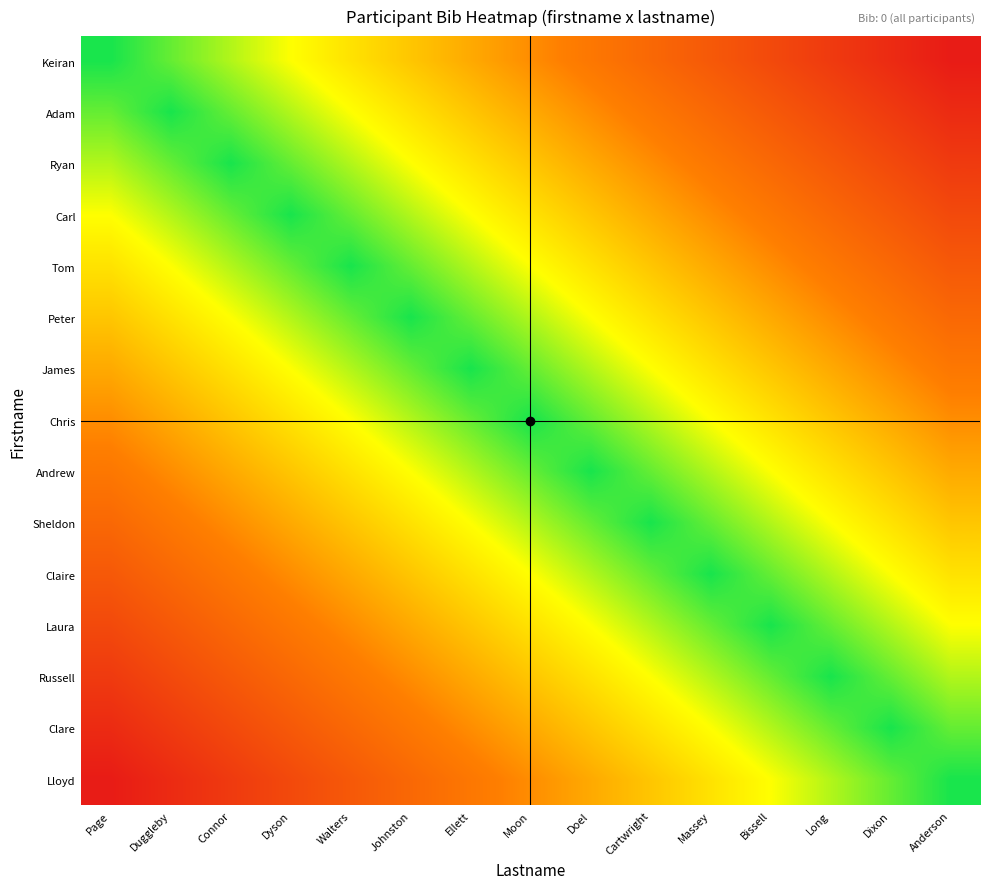

Reading right to left, what are all the values shown in this chart?

Keiran: Anderson=0.9	Dixon=0.9	Long=0.8	Bissell=0.7	Massey=0.7	Cartwright=0.6	Doel=0.5	Moon=0.5	Ellett=0.4	Johnston=0.3	Walters=0.3	Dyson=0.2	Connor=0.1	Duggleby=0.1	Page=0.0
Adam: Anderson=0.9	Dixon=0.8	Long=0.7	Bissell=0.7	Massey=0.6	Cartwright=0.5	Doel=0.5	Moon=0.4	Ellett=0.3	Johnston=0.3	Walters=0.2	Dyson=0.1	Connor=0.1	Duggleby=0.0	Page=0.1
Ryan: Anderson=0.8	Dixon=0.7	Long=0.7	Bissell=0.6	Massey=0.5	Cartwright=0.5	Doel=0.4	Moon=0.3	Ellett=0.3	Johnston=0.2	Walters=0.1	Dyson=0.1	Connor=0.0	Duggleby=0.1	Page=0.1
Carl: Anderson=0.7	Dixon=0.7	Long=0.6	Bissell=0.5	Massey=0.5	Cartwright=0.4	Doel=0.3	Moon=0.3	Ellett=0.2	Johnston=0.1	Walters=0.1	Dyson=0.0	Connor=0.1	Duggleby=0.1	Page=0.2
Tom: Anderson=0.7	Dixon=0.6	Long=0.5	Bissell=0.5	Massey=0.4	Cartwright=0.3	Doel=0.3	Moon=0.2	Ellett=0.1	Johnston=0.1	Walters=0.0	Dyson=0.1	Connor=0.1	Duggleby=0.2	Page=0.3
Peter: Anderson=0.6	Dixon=0.5	Long=0.5	Bissell=0.4	Massey=0.3	Cartwright=0.3	Doel=0.2	Moon=0.1	Ellett=0.1	Johnston=0.0	Walters=0.1	Dyson=0.1	Connor=0.2	Duggleby=0.3	Page=0.3
James: Anderson=0.5	Dixon=0.5	Long=0.4	Bissell=0.3	Massey=0.3	Cartwright=0.2	Doel=0.1	Moon=0.1	Ellett=0.0	Johnston=0.1	Walters=0.1	Dyson=0.2	Connor=0.3	Duggleby=0.3	Page=0.4
Chris: Anderson=0.5	Dixon=0.4	Long=0.3	Bissell=0.3	Massey=0.2	Cartwright=0.1	Doel=0.1	Moon=0.0	Ellett=0.1	Johnston=0.1	Walters=0.2	Dyson=0.3	Connor=0.3	Duggleby=0.4	Page=0.5
Andrew: Anderson=0.4	Dixon=0.3	Long=0.3	Bissell=0.2	Massey=0.1	Cartwright=0.1	Doel=0.0	Moon=0.1	Ellett=0.1	Johnston=0.2	Walters=0.3	Dyson=0.3	Connor=0.4	Duggleby=0.5	Page=0.5
Sheldon: Anderson=0.3	Dixon=0.3	Long=0.2	Bissell=0.1	Massey=0.1	Cartwright=0.0	Doel=0.1	Moon=0.1	Ellett=0.2	Johnston=0.3	Walters=0.3	Dyson=0.4	Connor=0.5	Duggleby=0.5	Page=0.6
Claire: Anderson=0.3	Dixon=0.2	Long=0.1	Bissell=0.1	Massey=0.0	Cartwright=0.1	Doel=0.1	Moon=0.2	Ellett=0.3	Johnston=0.3	Walters=0.4	Dyson=0.5	Connor=0.5	Duggleby=0.6	Page=0.7
Laura: Anderson=0.2	Dixon=0.1	Long=0.1	Bissell=0.0	Massey=0.1	Cartwright=0.1	Doel=0.2	Moon=0.3	Ellett=0.3	Johnston=0.4	Walters=0.5	Dyson=0.5	Connor=0.6	Duggleby=0.7	Page=0.7
Russell: Anderson=0.1	Dixon=0.1	Long=0.0	Bissell=0.1	Massey=0.1	Cartwright=0.2	Doel=0.3	Moon=0.3	Ellett=0.4	Johnston=0.5	Walters=0.5	Dyson=0.6	Connor=0.7	Duggleby=0.7	Page=0.8
Clare: Anderson=0.1	Dixon=0.0	Long=0.1	Bissell=0.1	Massey=0.2	Cartwright=0.3	Doel=0.3	Moon=0.4	Ellett=0.5	Johnston=0.5	Walters=0.6	Dyson=0.7	Connor=0.7	Duggleby=0.8	Page=0.9
Lloyd: Anderson=0.0	Dixon=0.1	Long=0.1	Bissell=0.2	Massey=0.3	Cartwright=0.3	Doel=0.4	Moon=0.5	Ellett=0.5	Johnston=0.6	Walters=0.7	Dyson=0.7	Connor=0.8	Duggleby=0.9	Page=0.9